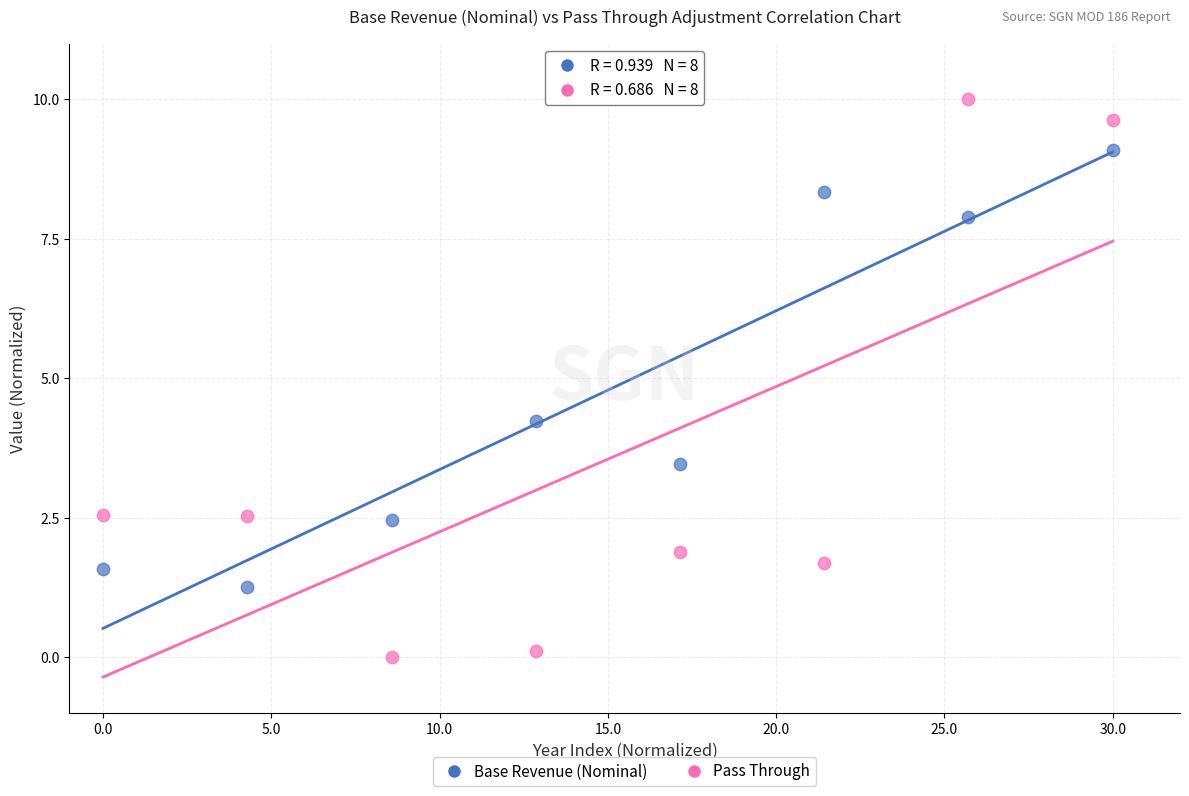

Which series has the widest spread of Y values?

Pass Through